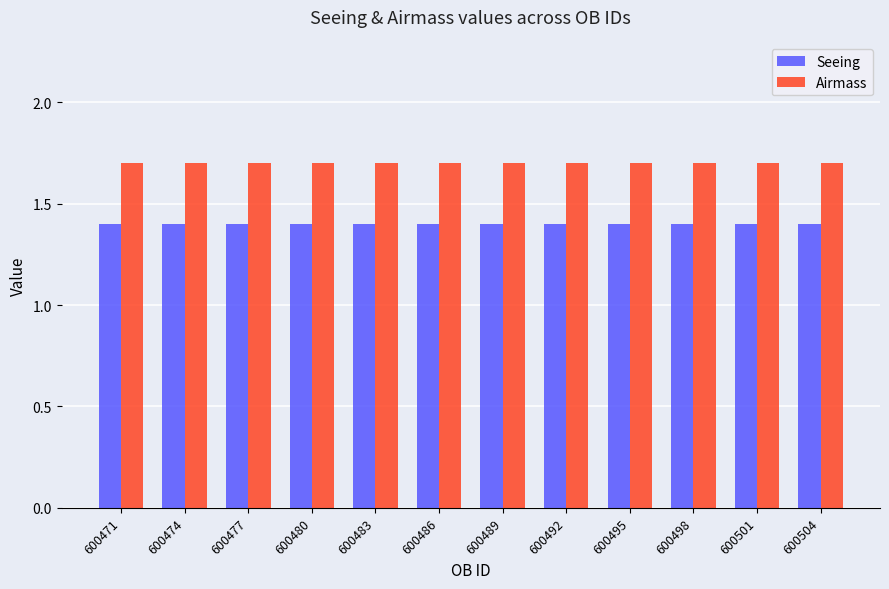

What is the value of the Airmass bar at the 3rd from the left?

1.7